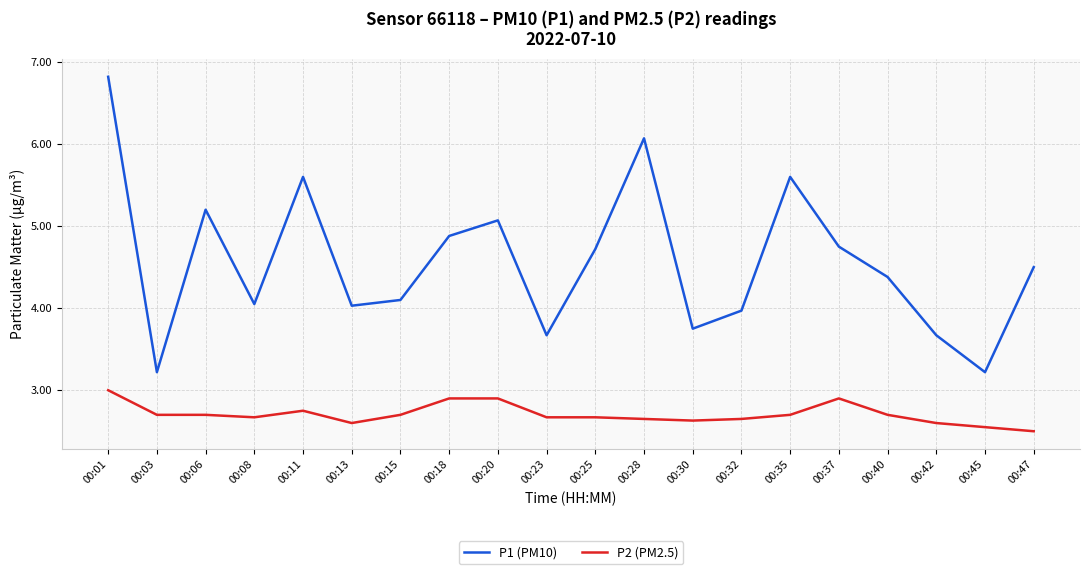

True or false: P1 (PM10) and P2 (PM2.5) intersect in this chart.

False